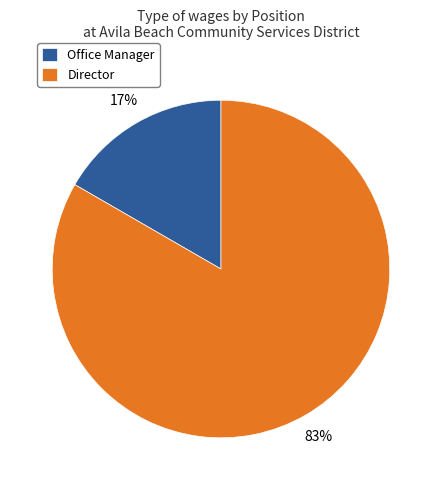

What is the majority slice?

Director